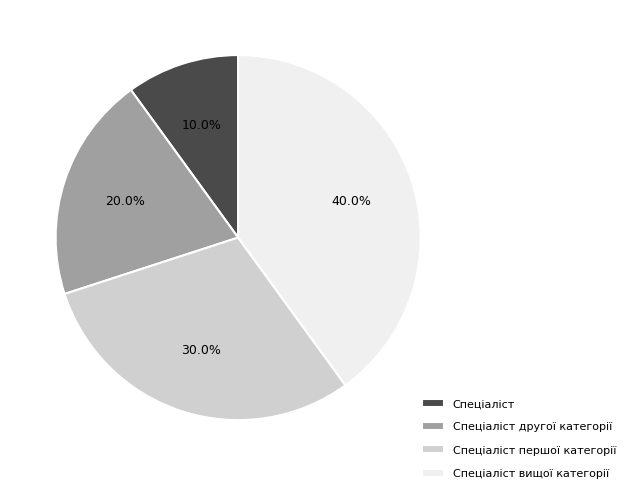

What is the ratio of the value at Спеціаліст вищої категорії to the value at Спеціаліст першої категорії?

1.3